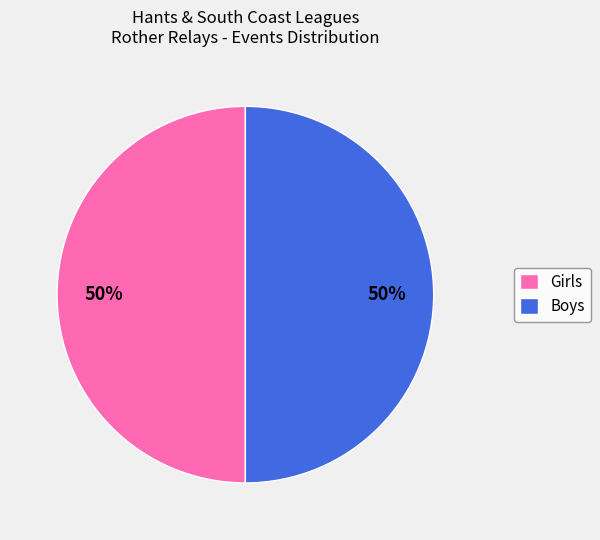

Is the sum of Boys and Girls greater than half?

Yes